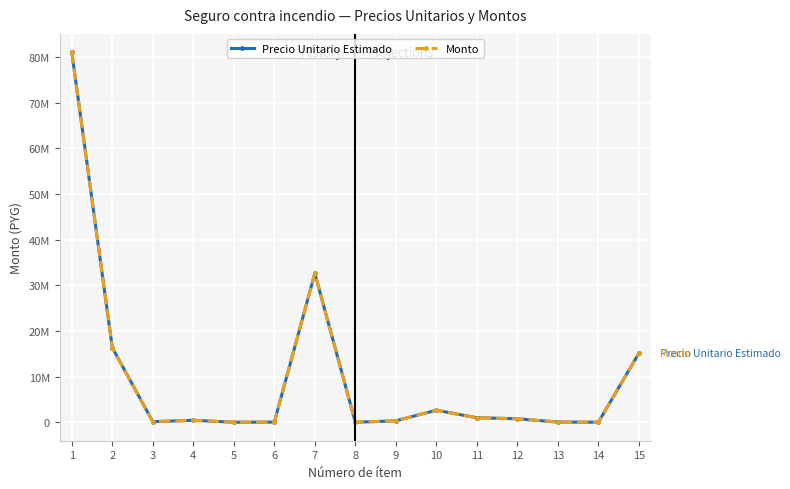

Rank the series by their maximum value, from lowest to highest.

Precio Unitario Estimado, Monto